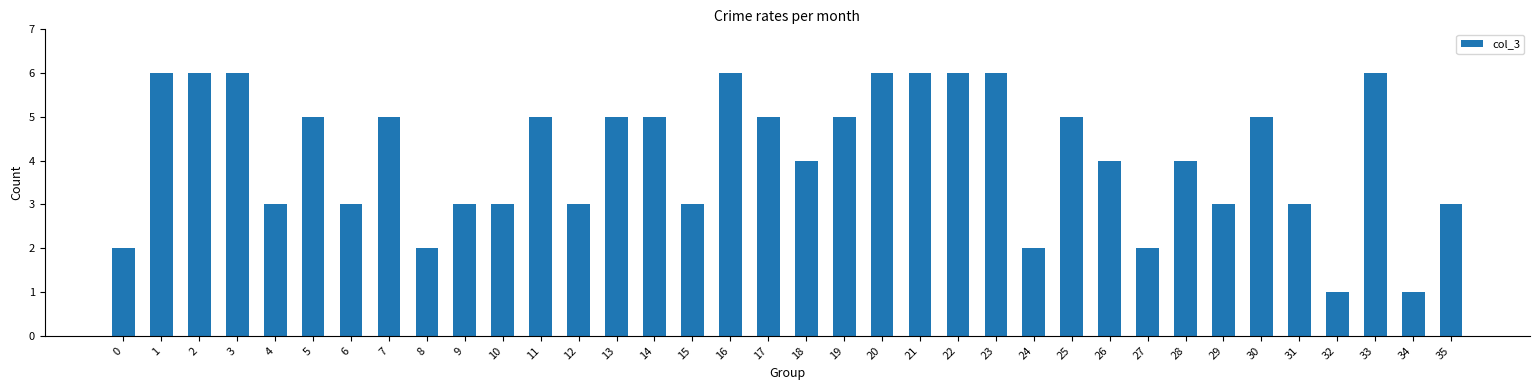

The value at 3 is 6. True or false?

True